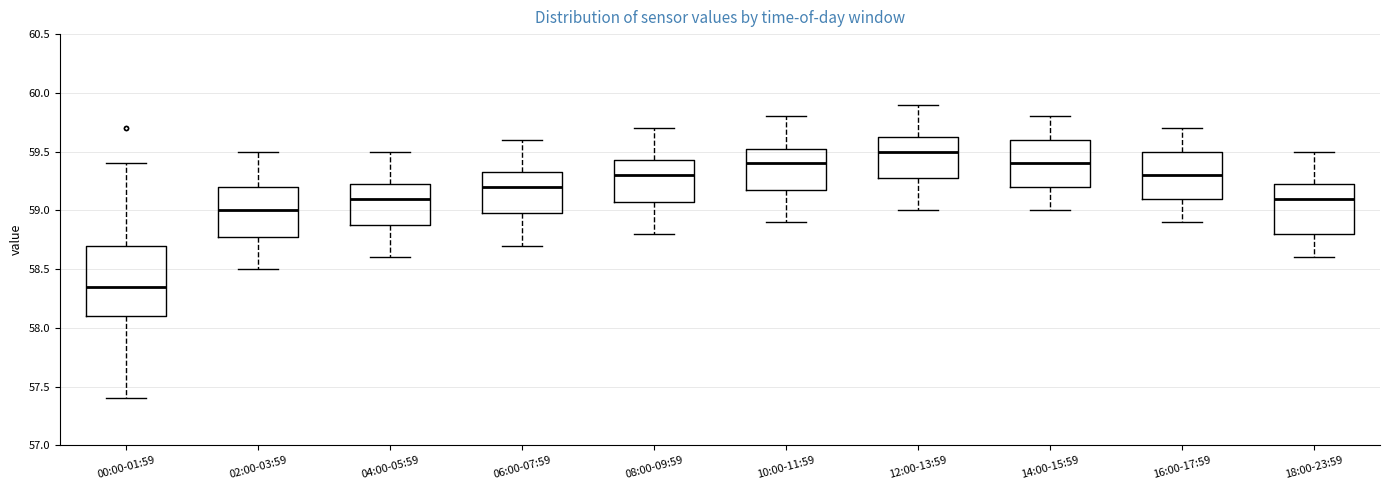

Which box has the lowest median line?

00:00-01:59